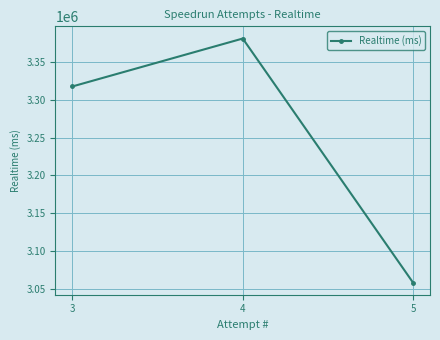

Approximately how many times larger is the value at 3 compared to 5?

1.1